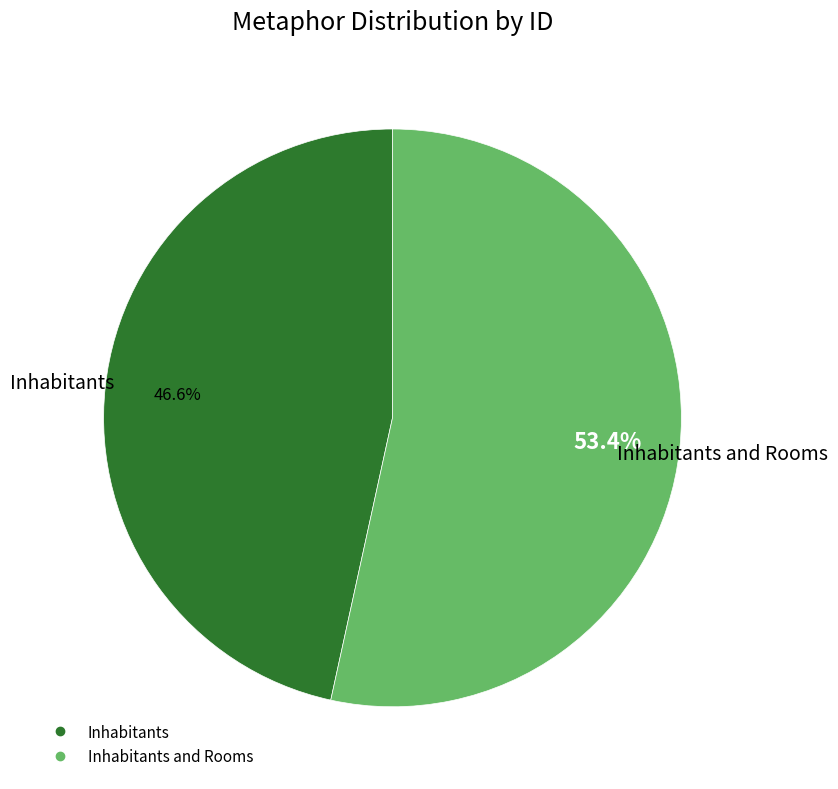

Is there a majority slice in this chart?

Yes